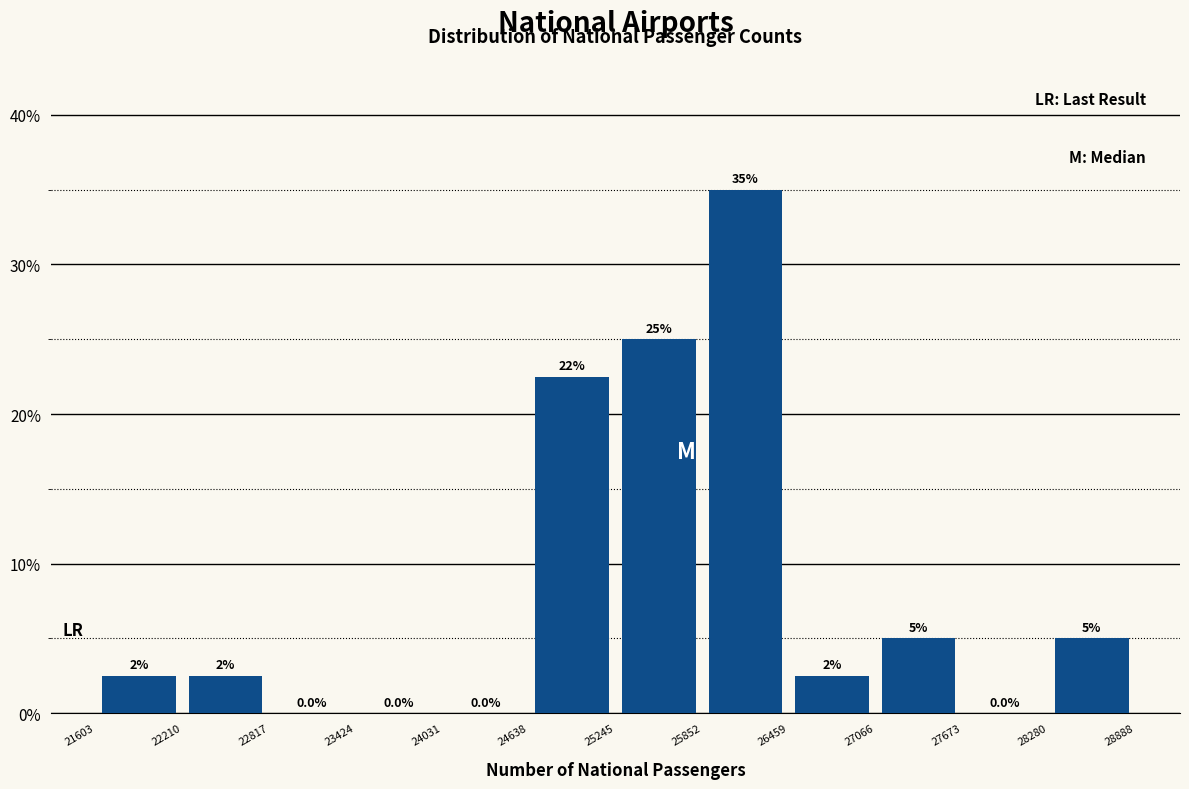

Over which range of the x-axis is the bar tallest?

25852 to 26459